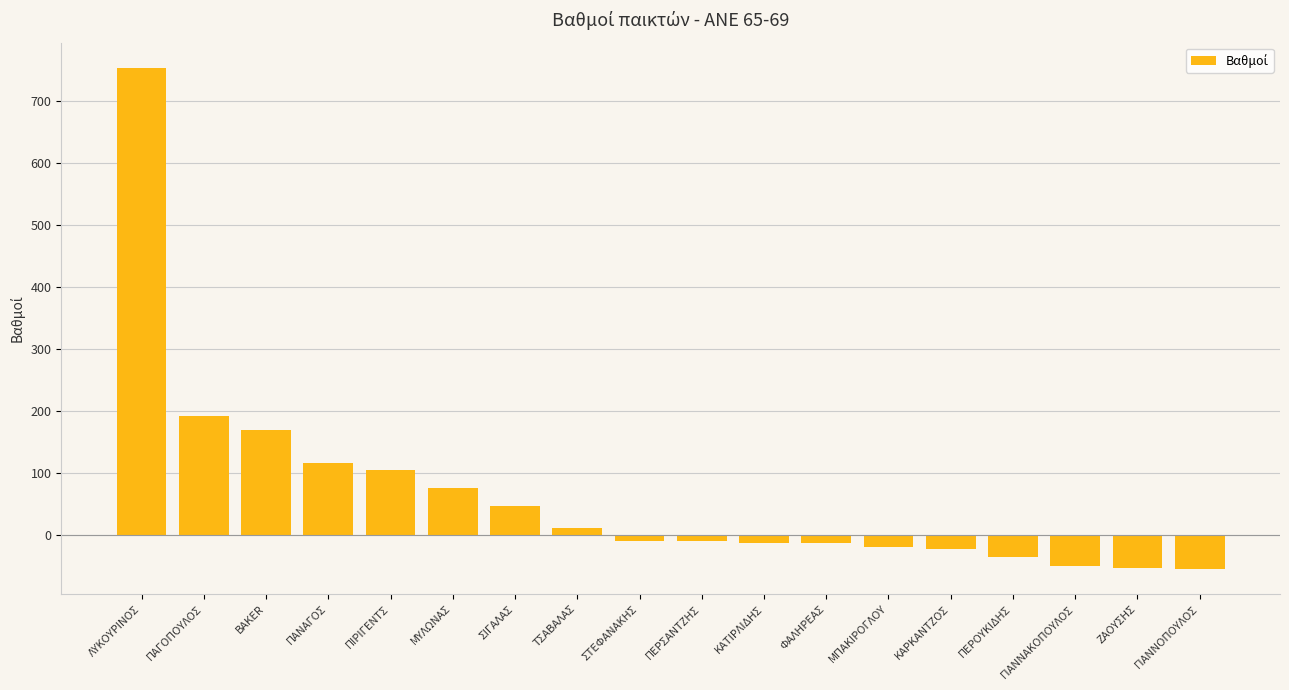

The value at BAKER is 297.7. True or false?

False